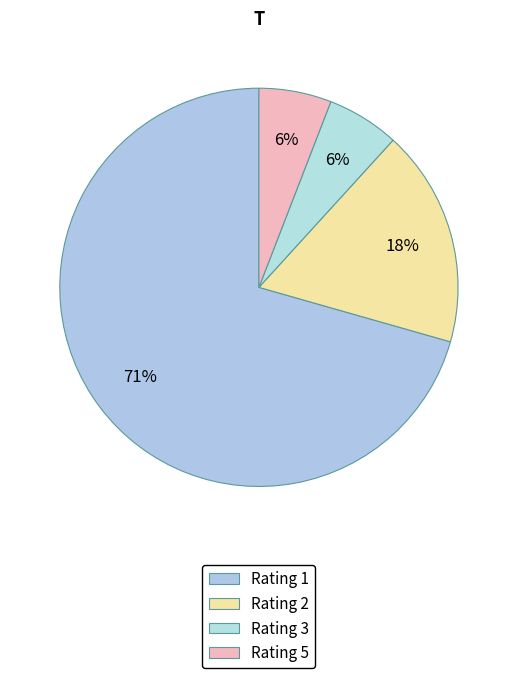

Count the number of slices in the pie.

4